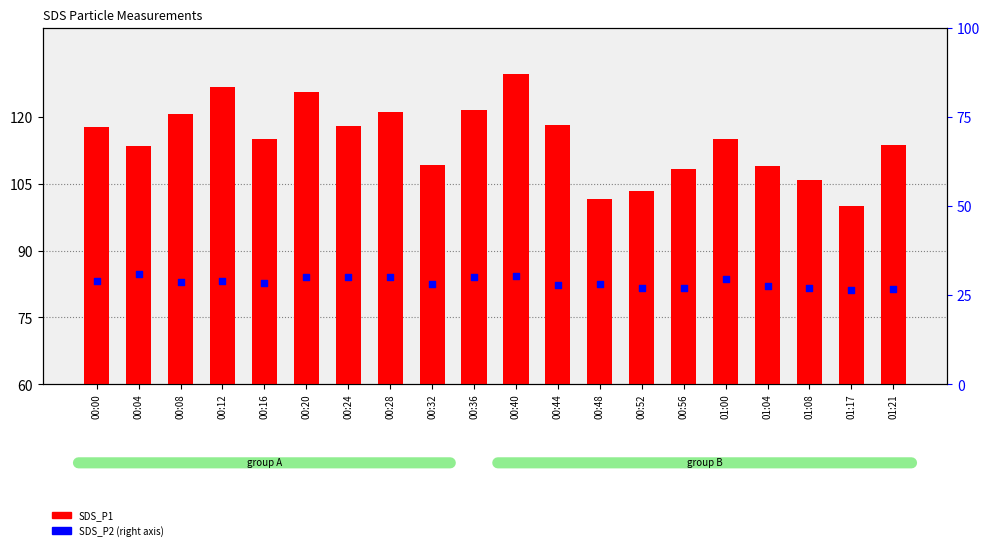

What are all the series names shown in the legend?

SDS_P1, SDS_P2 (right)